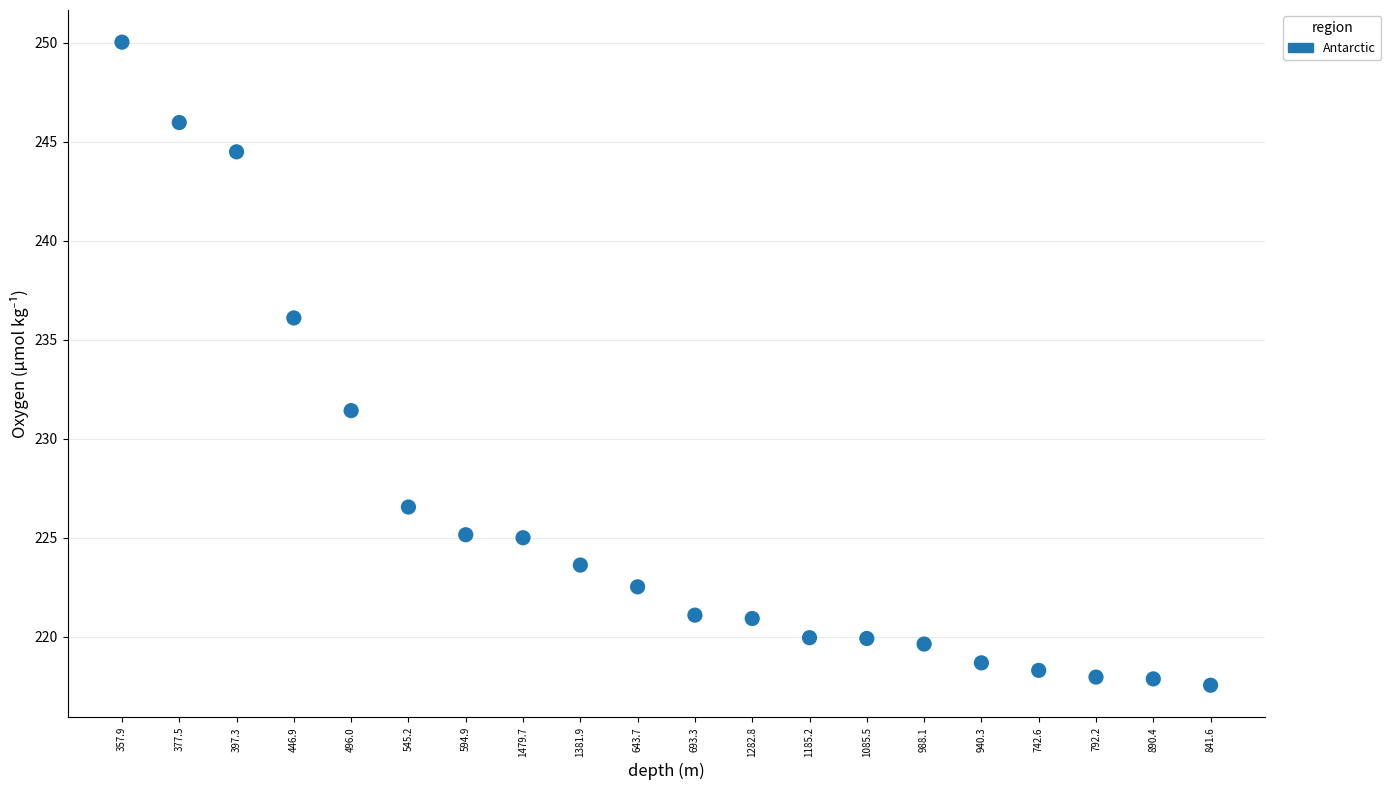

What Y value in the scatter plot is closest to 233?

231.4